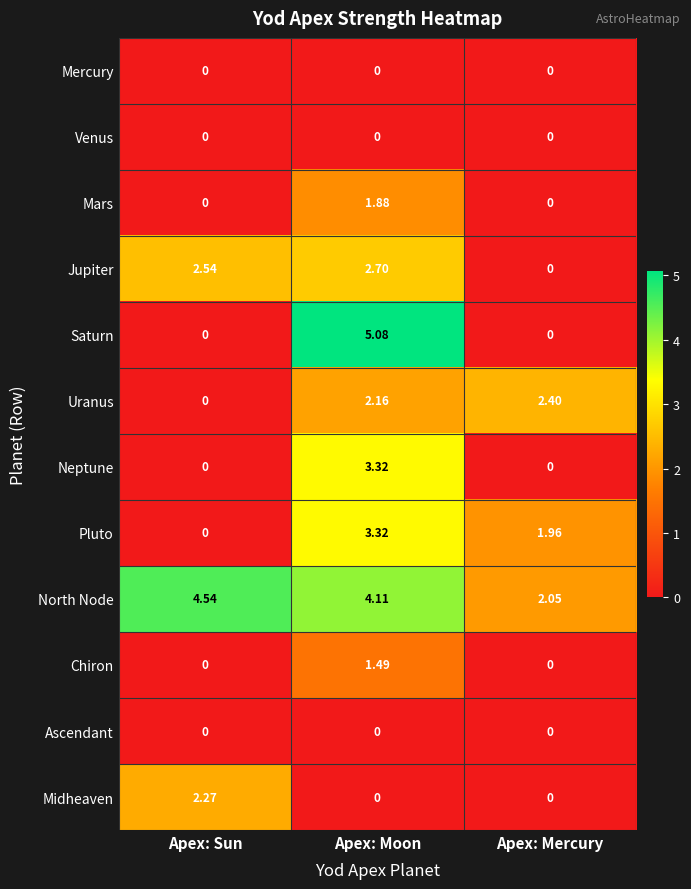

Where does the Pluto series first go above 1?

Apex: Moon